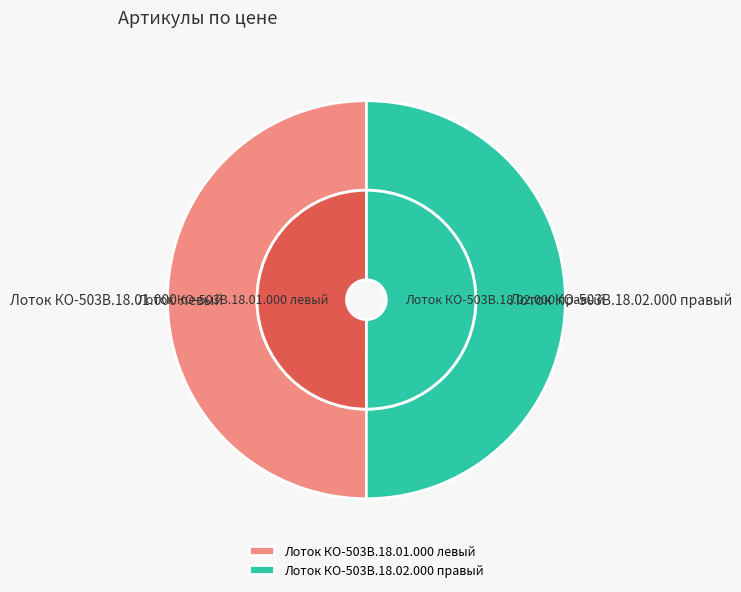

How many segments does this pie chart have?

2